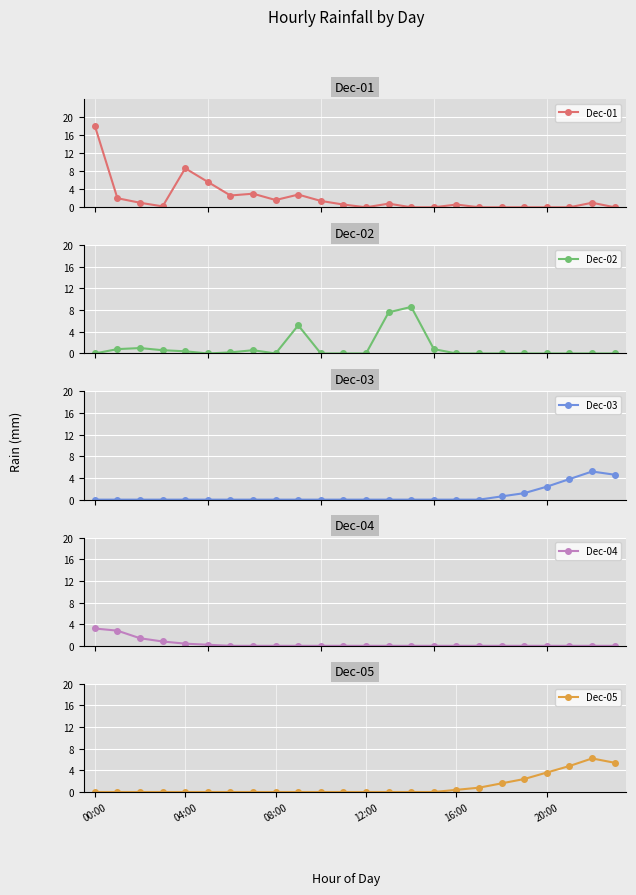

How many values in the Dec-04 series exceed 0?

6